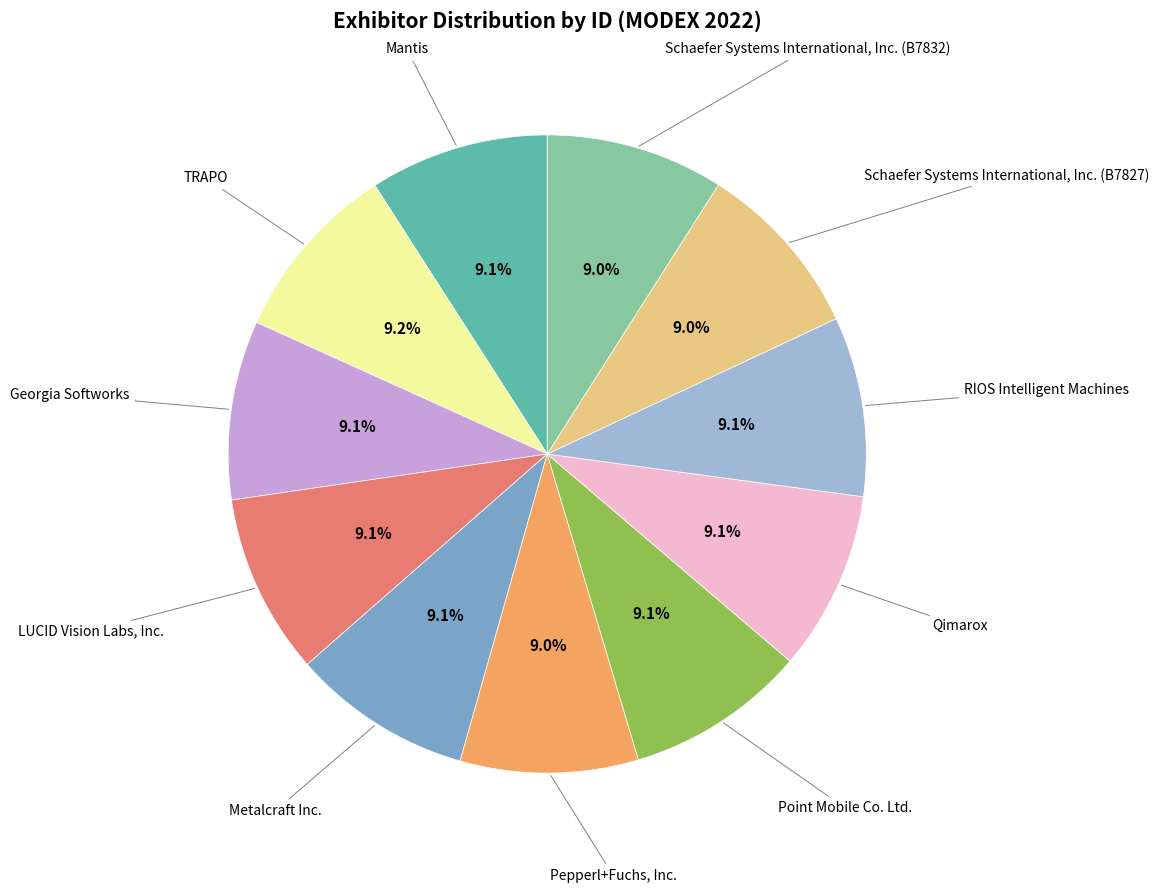

Does any single category account for the majority?

No